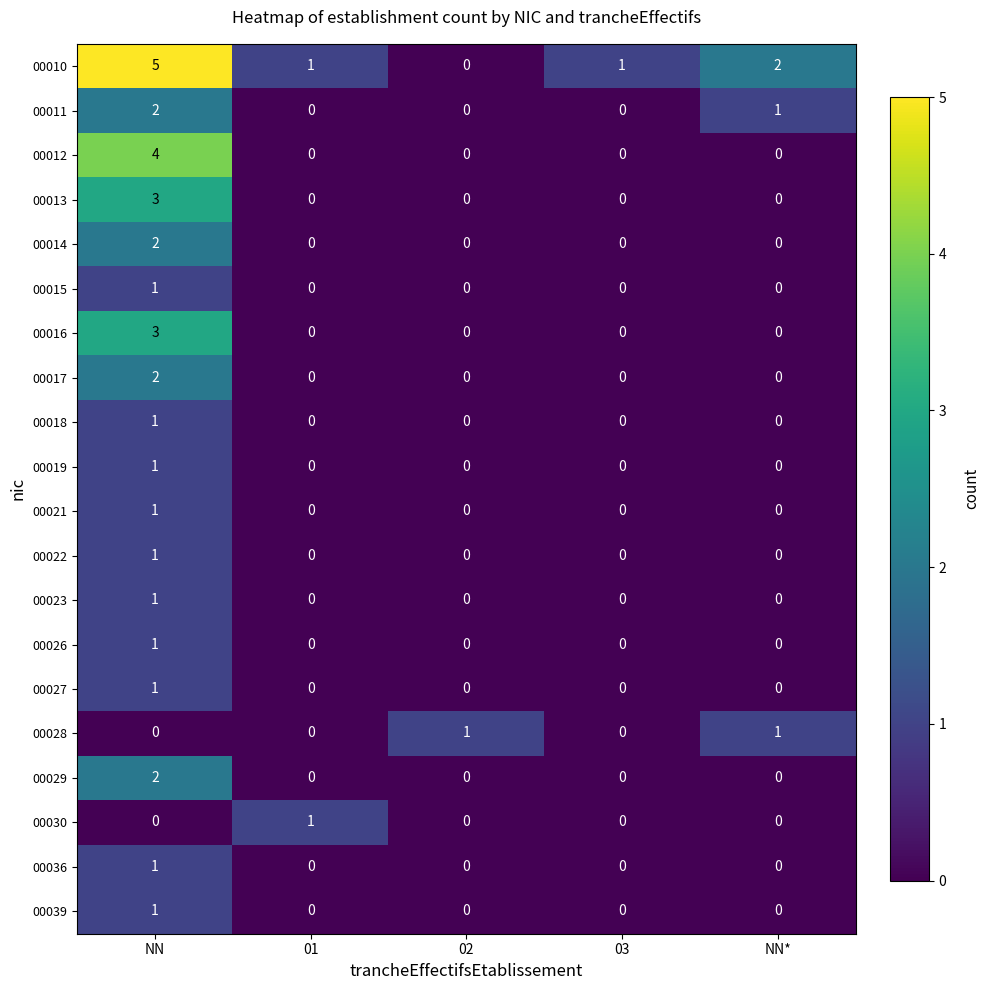

Which label corresponds to the largest value in the chart?

NN